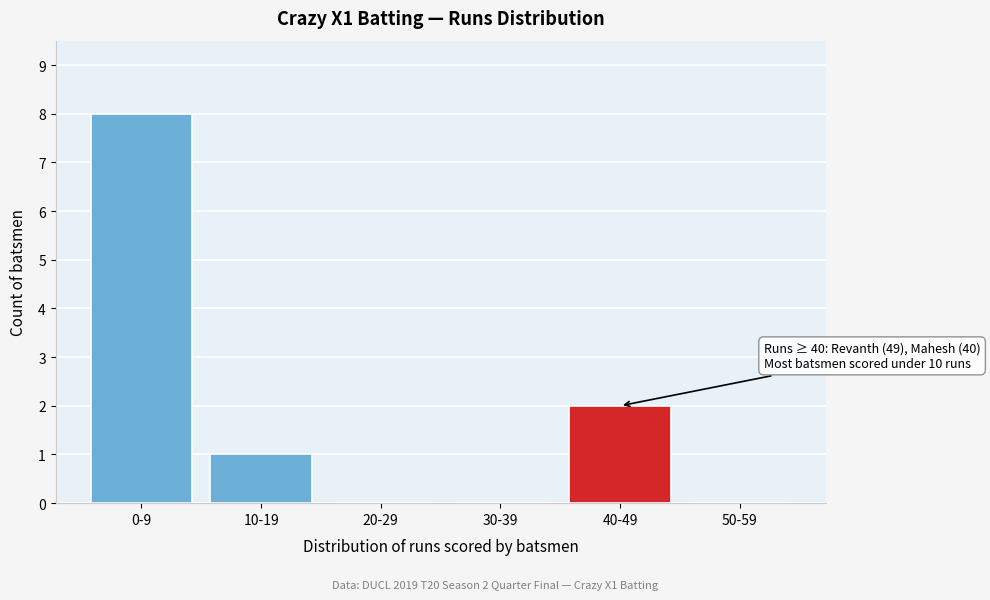

Reading left to right, transcribe all the data shown in this chart.

0-9=8	10-19=1	20-29=0	30-39=0	40-49=2	50-59=0